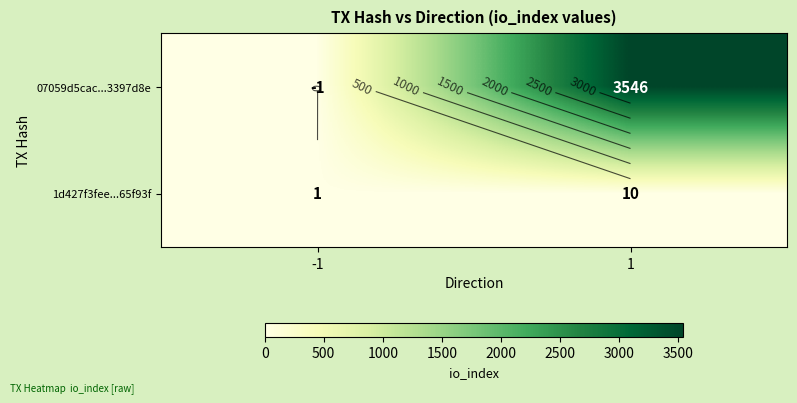

What is the smallest value displayed?

-1